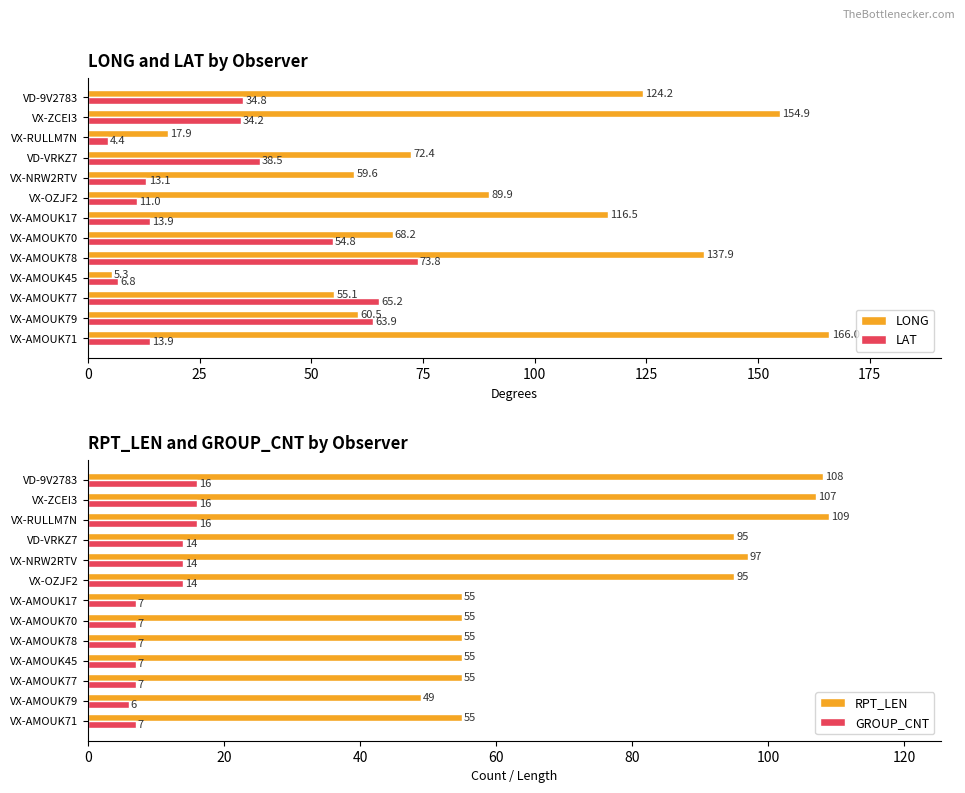

Read the LONG value at VX-NRW2RTV.

59.6